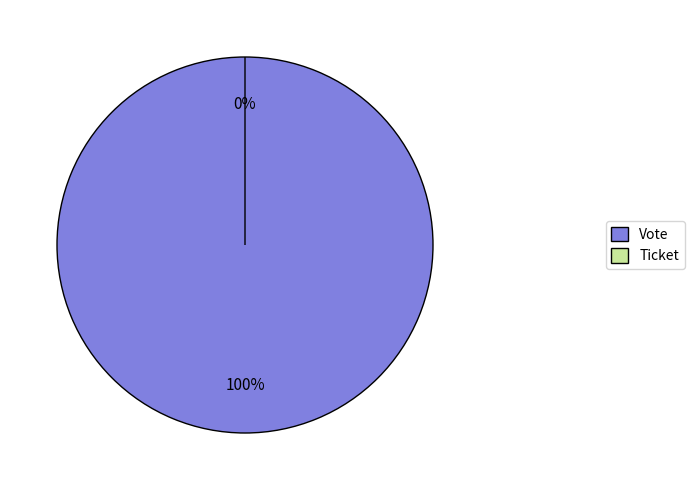

Is Ticket the majority of the pie?

No